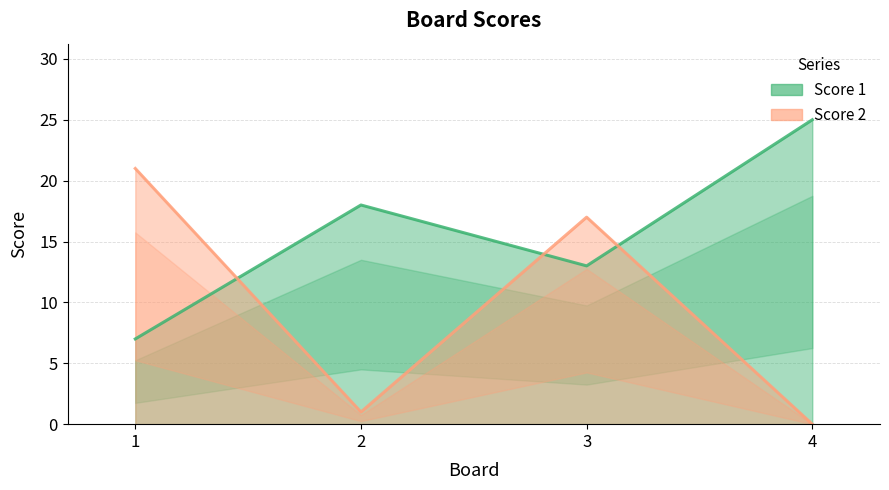

Rank the series by their average value, from lowest to highest.

Score 2, Score 1